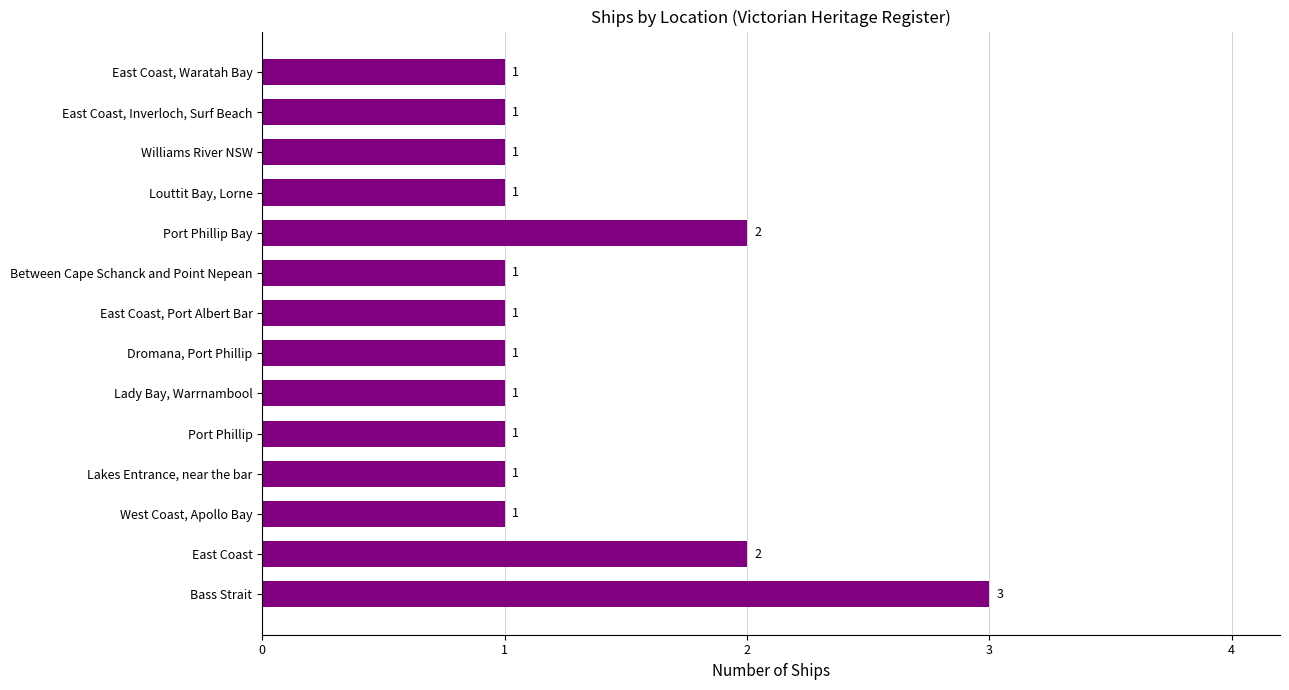

What is the ratio of the value at Williams River NSW to the value at Dromana, Port Phillip?

1.0